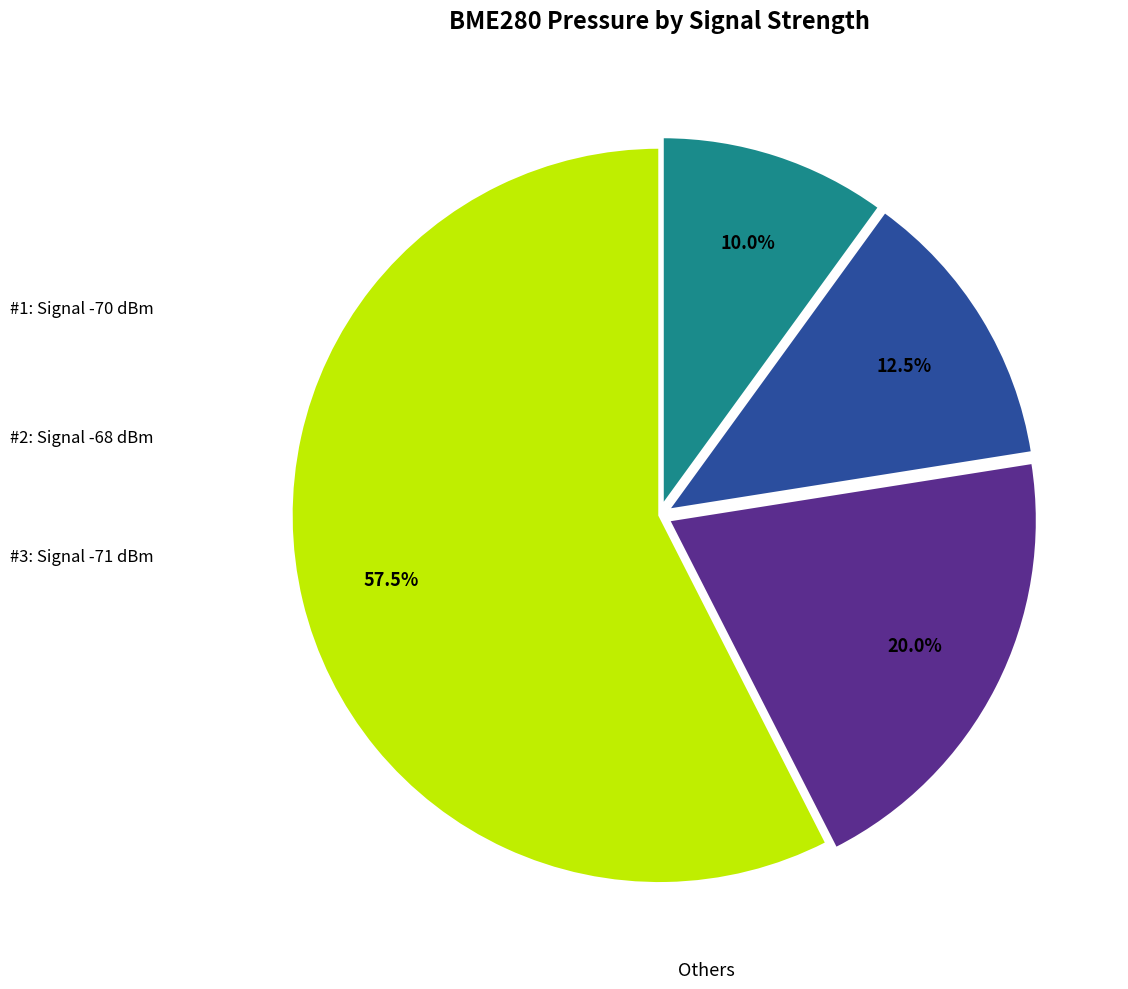

Is there a majority slice in this chart?

Yes